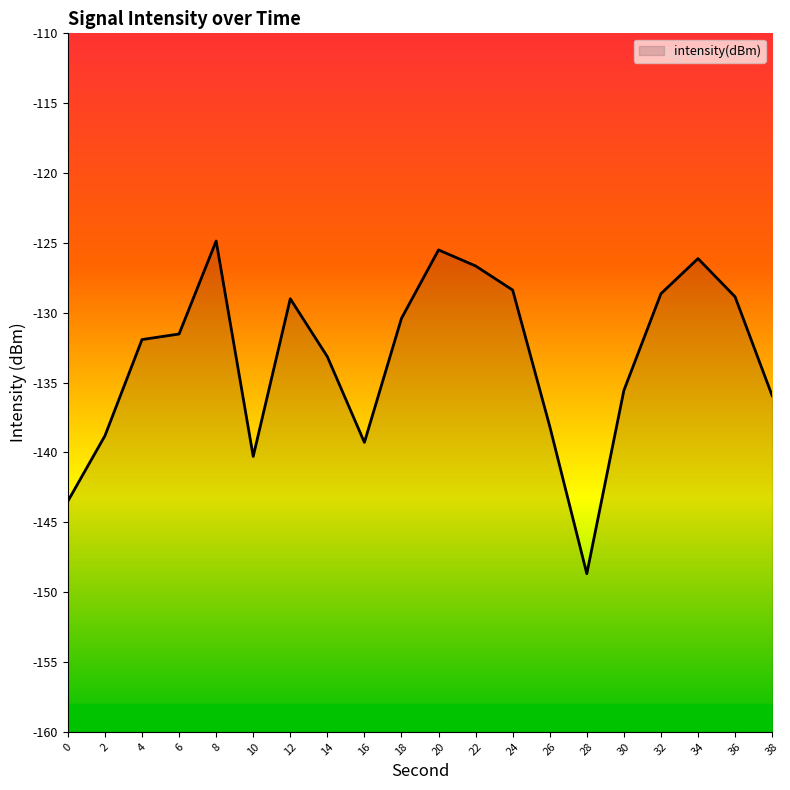

Reading left to right, transcribe all the data shown in this chart.

-143.5	-138.8	-131.9	-131.5	-124.9	-140.3	-129.0	-133.1	-139.3	-130.4	-125.5	-126.7	-128.4	-138.1	-148.7	-135.6	-128.6	-126.1	-128.9	-135.9